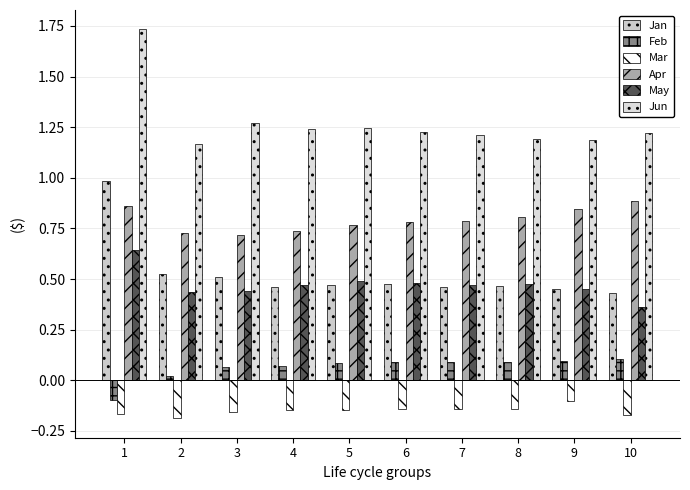

At which label does Feb reach its minimum?

1